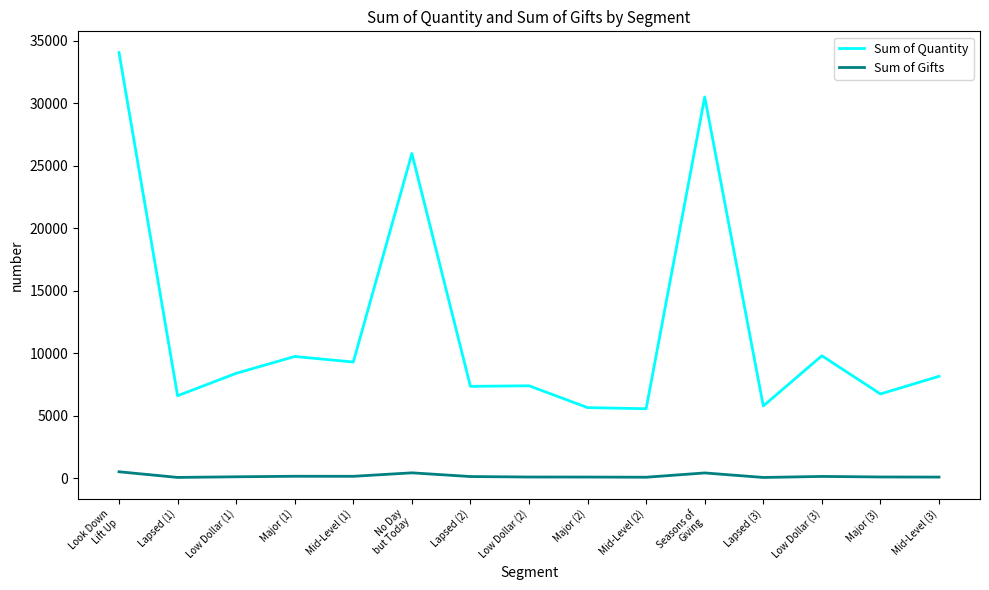

The value of Sum of Quantity at Major (2) is 2320. True or false?

False